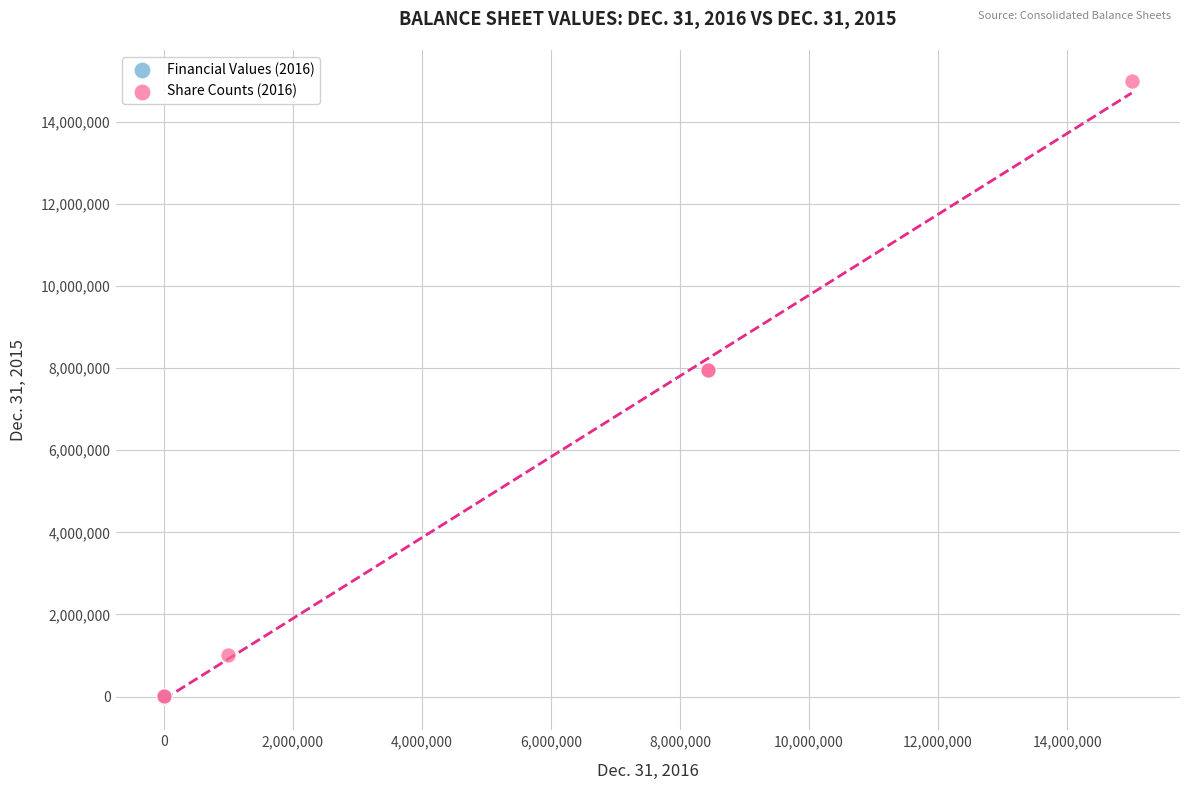

Which series reaches the maximum Y coordinate?

Share Counts (2016)